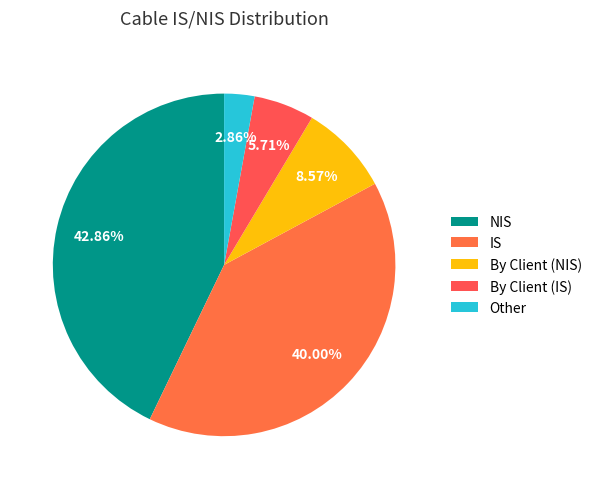

Rank the categories by value from lowest to highest.

Other, By Client (IS), By Client (NIS), IS, NIS